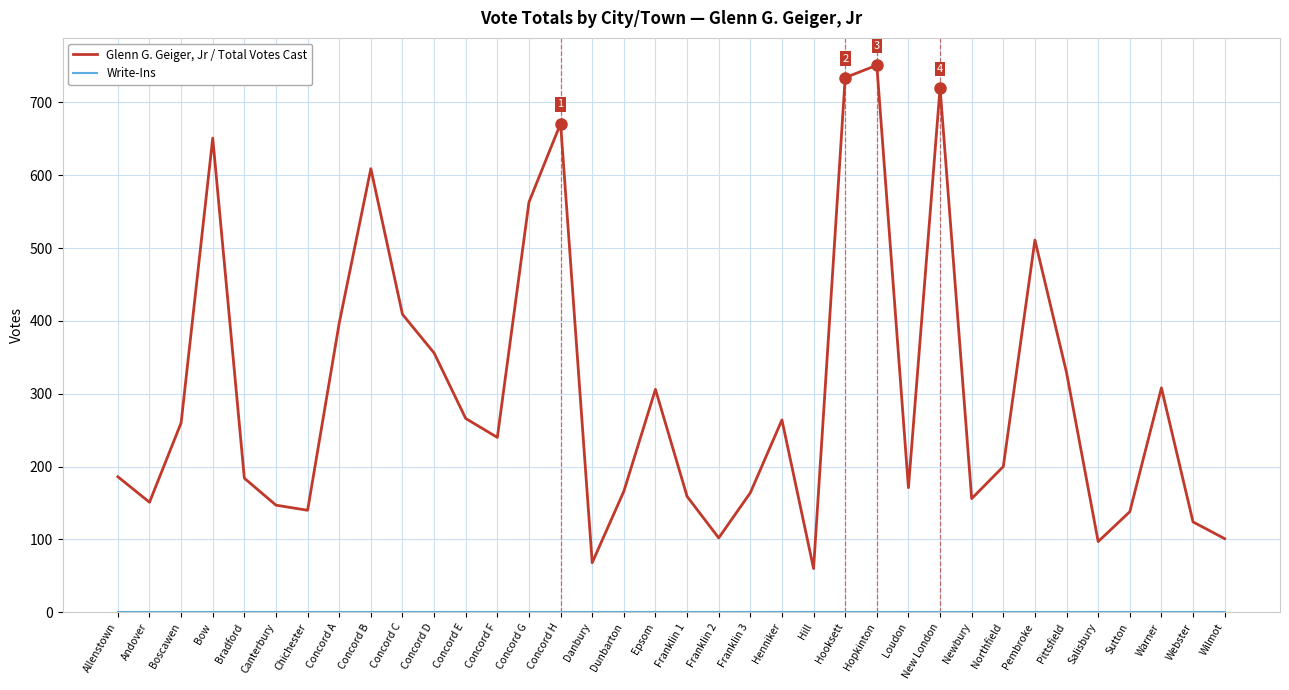

What is the maximum value shown in the chart?

751